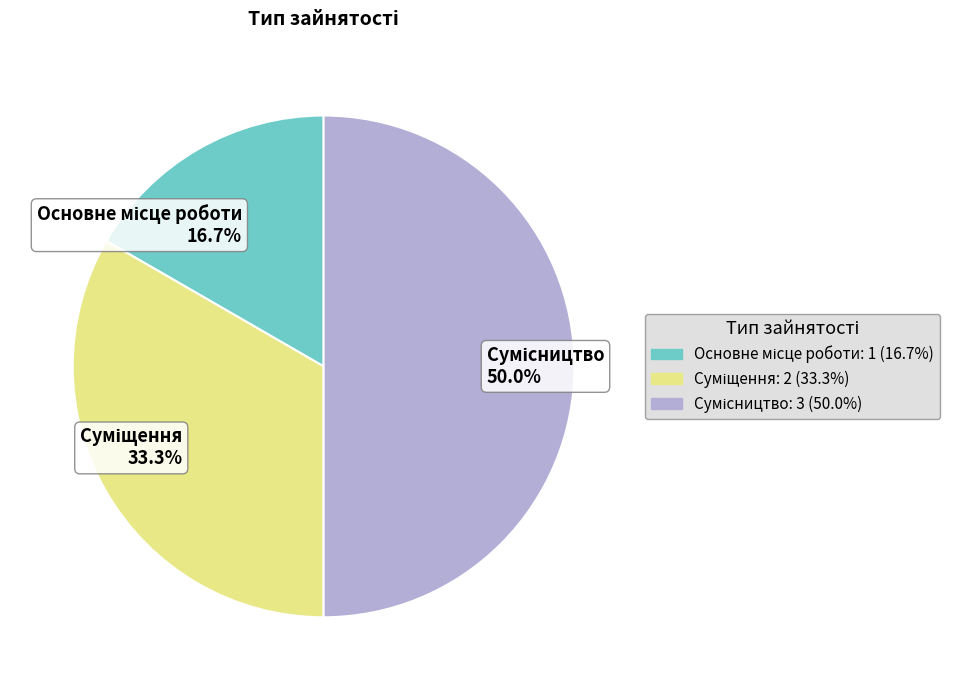

Does any single category account for the majority?

No